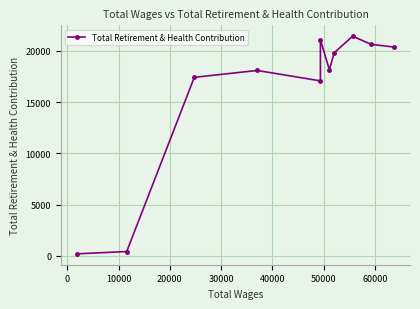

What is the maximum value shown in the chart?

21410